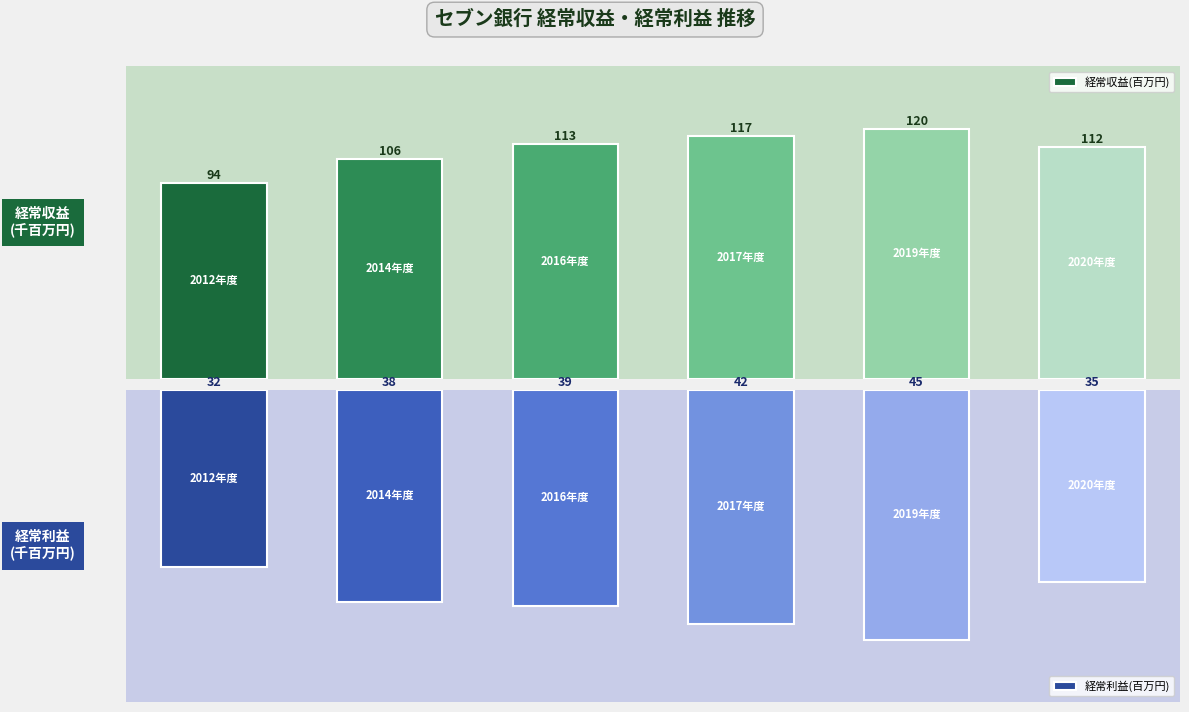

Rank the series by their average value, from highest to lowest.

経常収益(百万円), 経常利益(百万円)